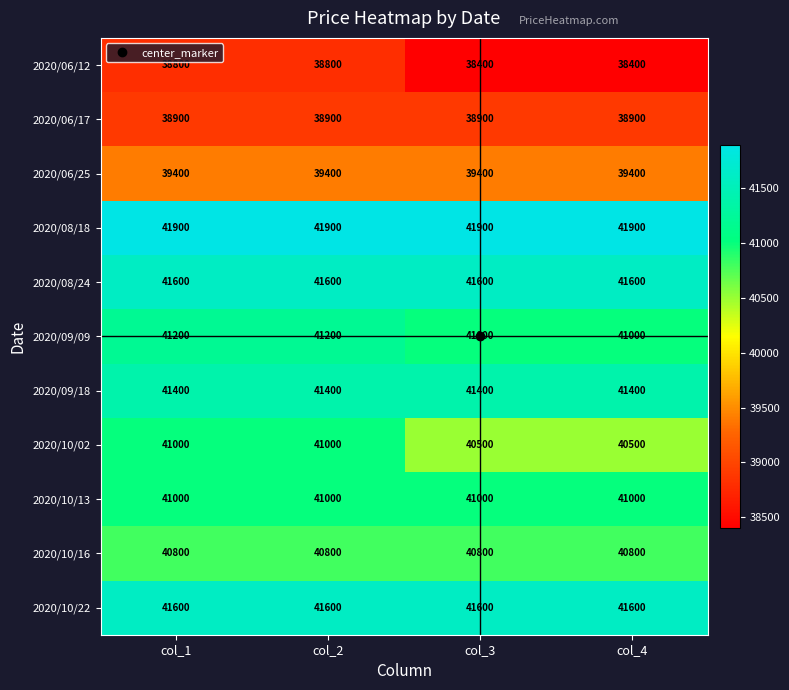

What is the sum of all 2020/08/24 values?

166400